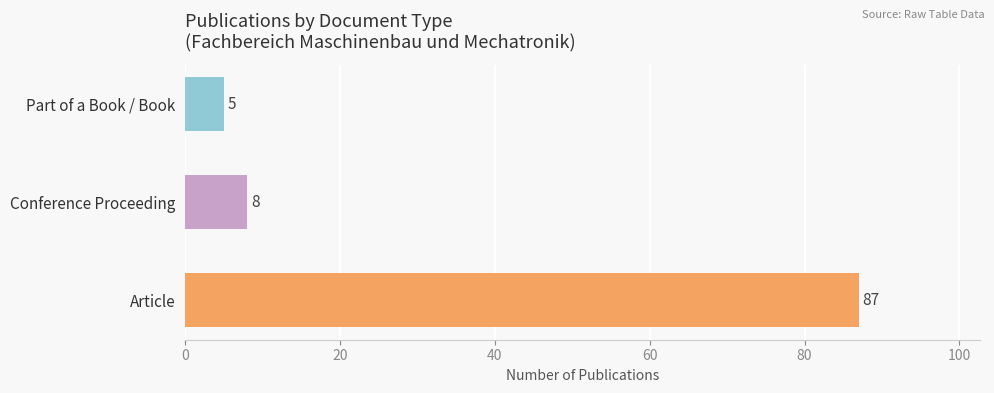

How many bars are there in total?

3